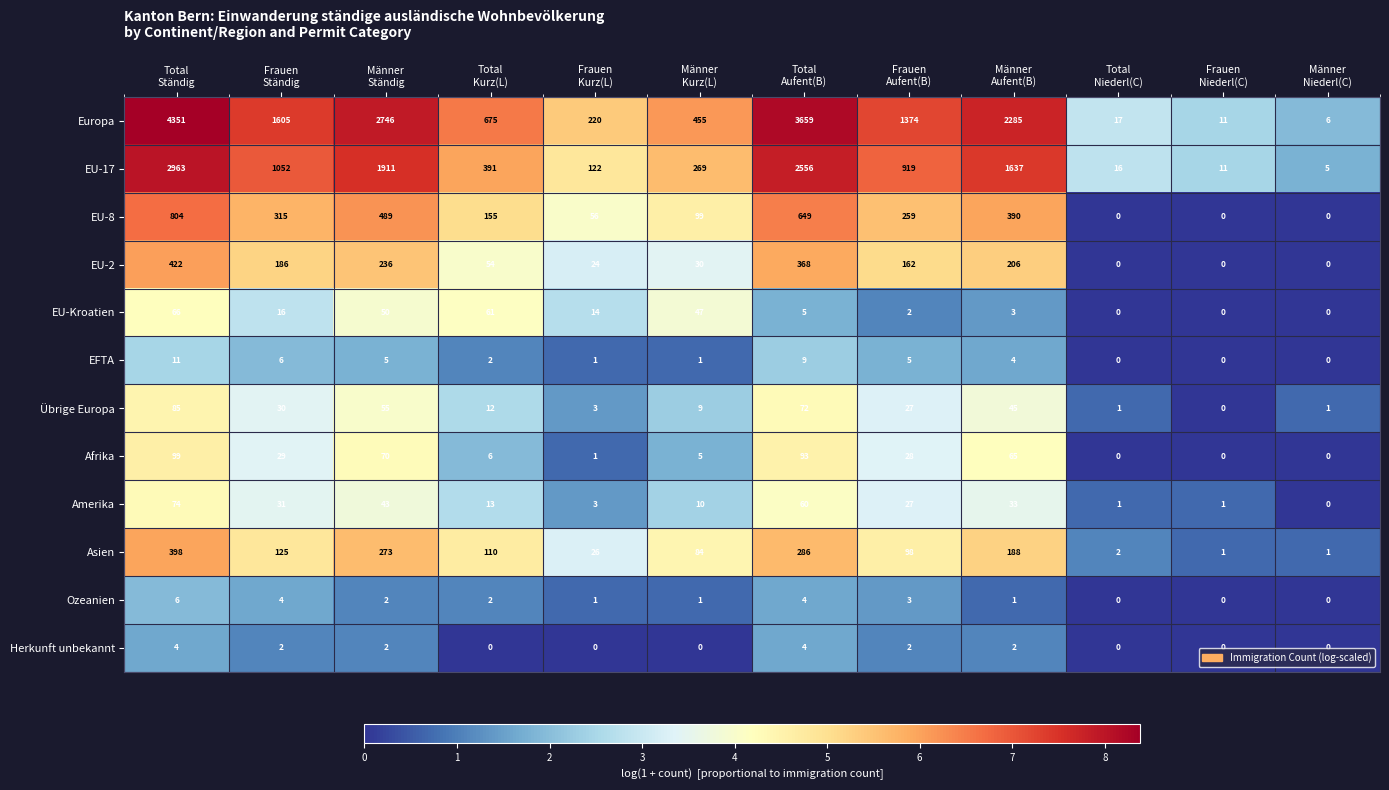

Count the number of categories in the chart.

12